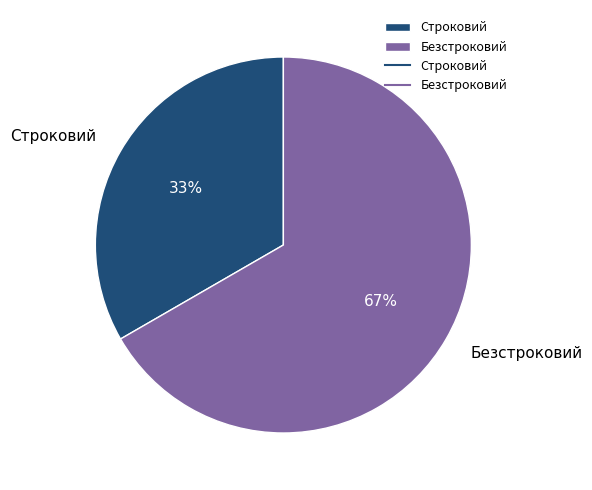

What percentage is the Строковий slice, to the nearest percent?

33%